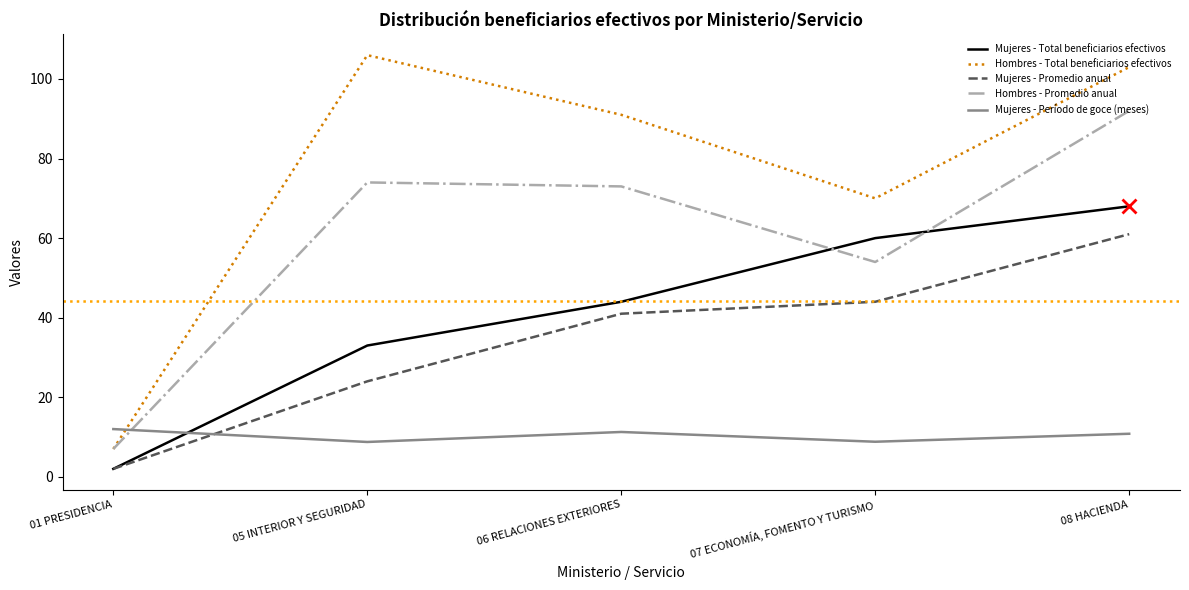

What is the difference between the second highest and minimum values in the Mujeres - Total beneficiarios efectivos series?

58.0